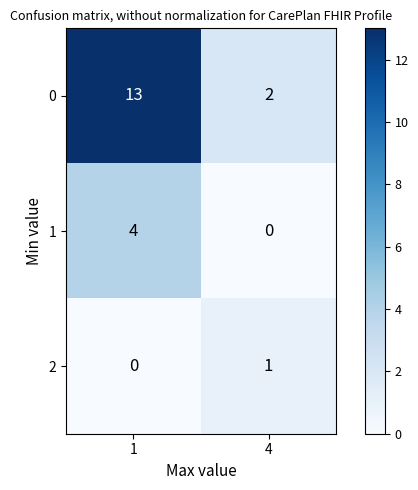

What is the total value across all series at 4?

3